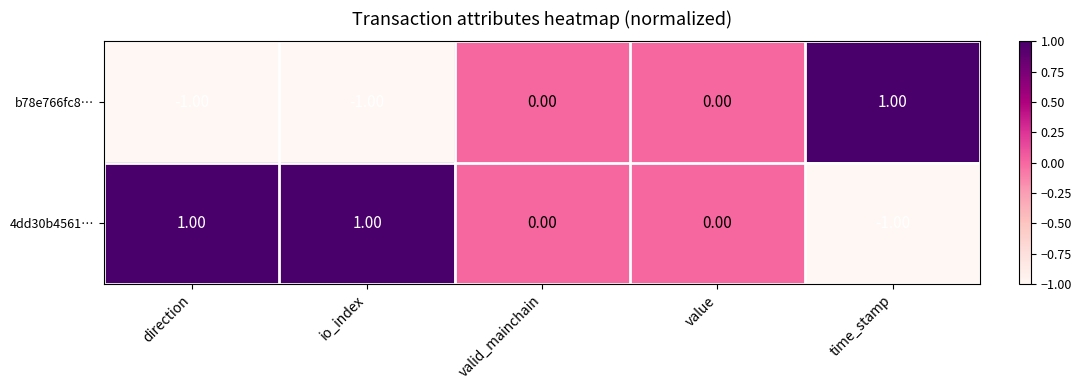

How many values in the b78e766fc8… series are below 0?

2